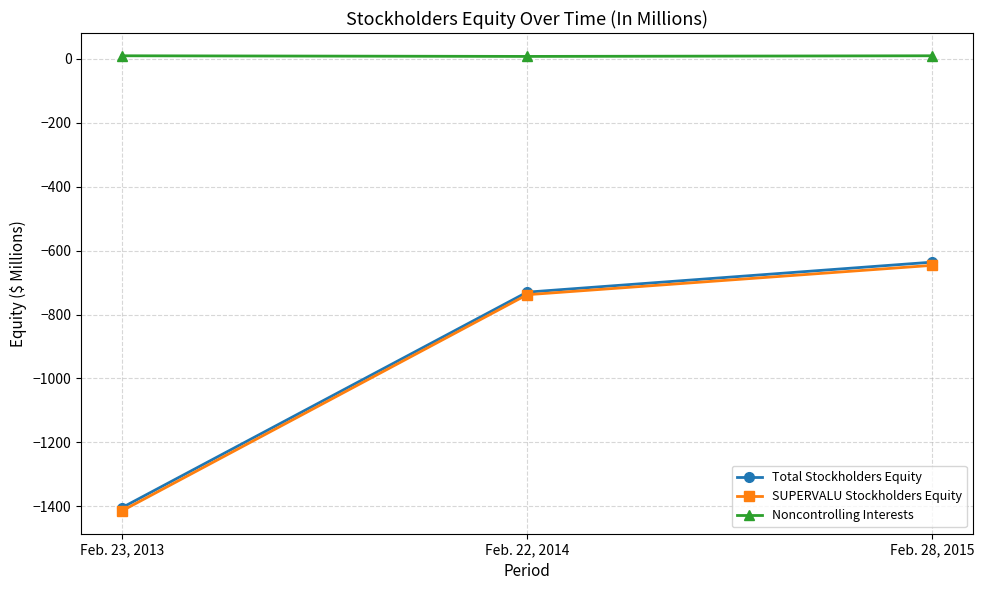

What is the label of the 1st point from the left?

Feb. 23, 2013